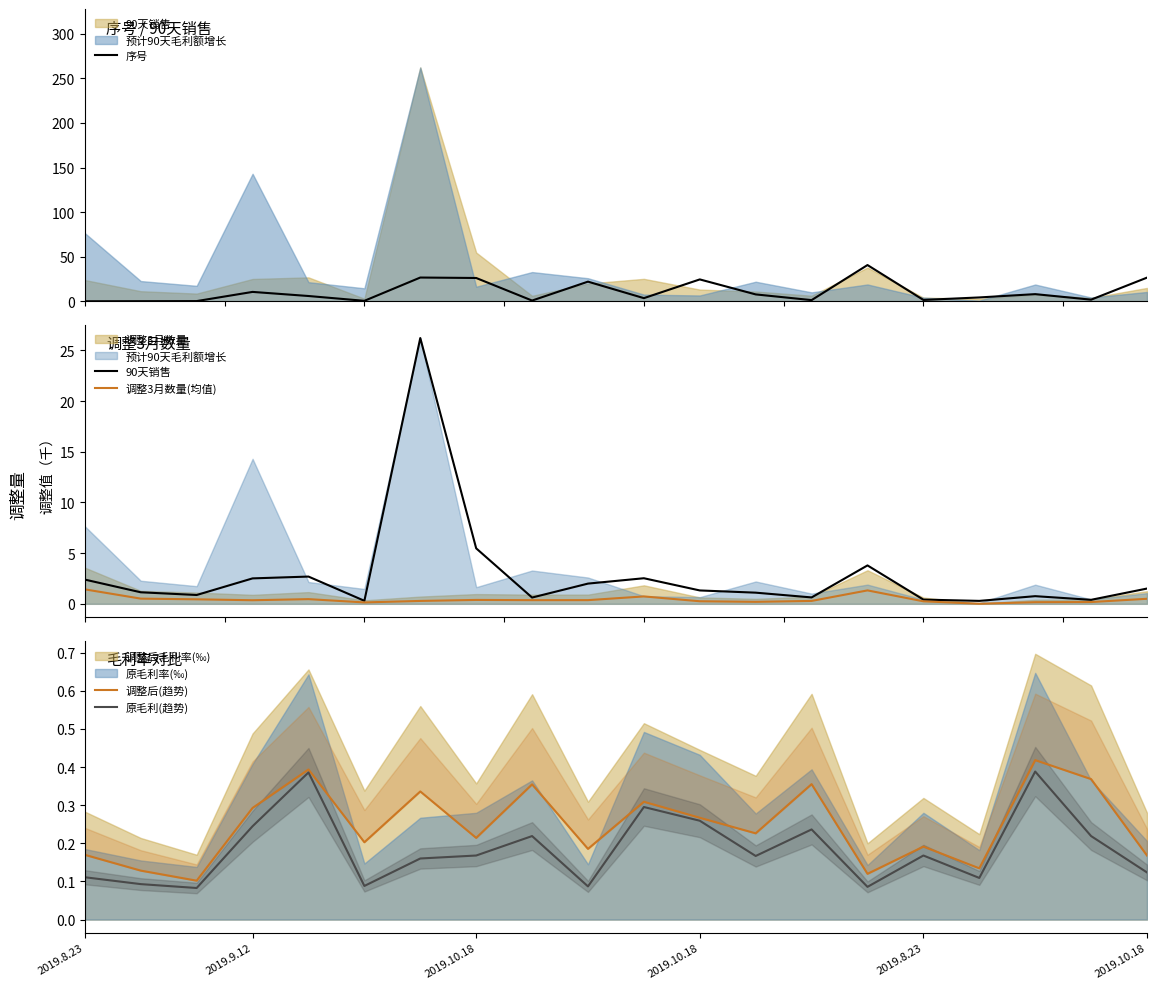

Which series changed the most between 10 and 18?

90天销售